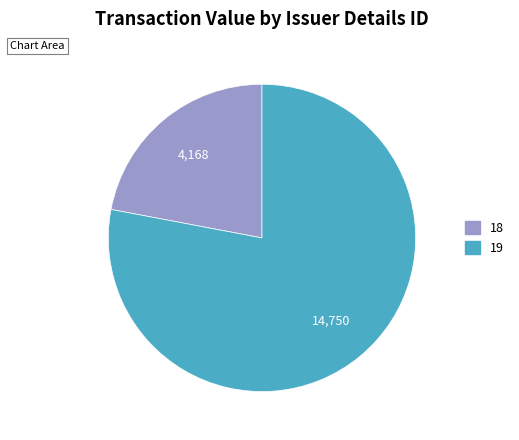

Is the sum of 19 and 18 greater than half?

Yes